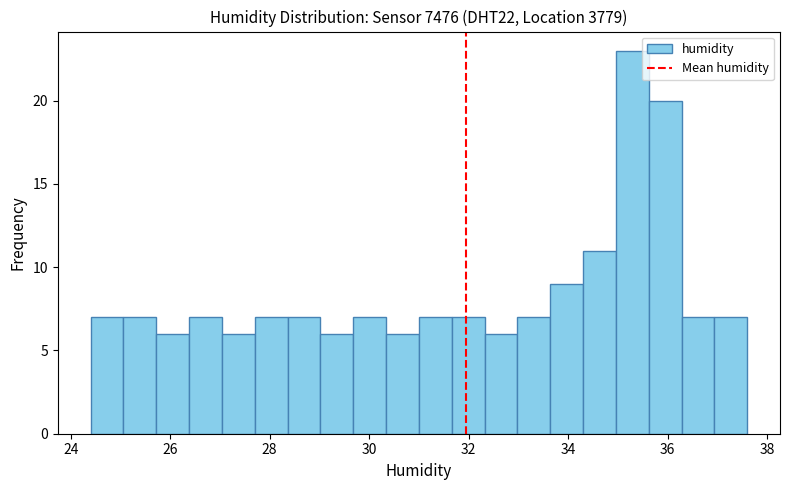

Around what value on the x-axis is the tallest bar? Give the approximate position of its centre, as read against the axis.

35.2